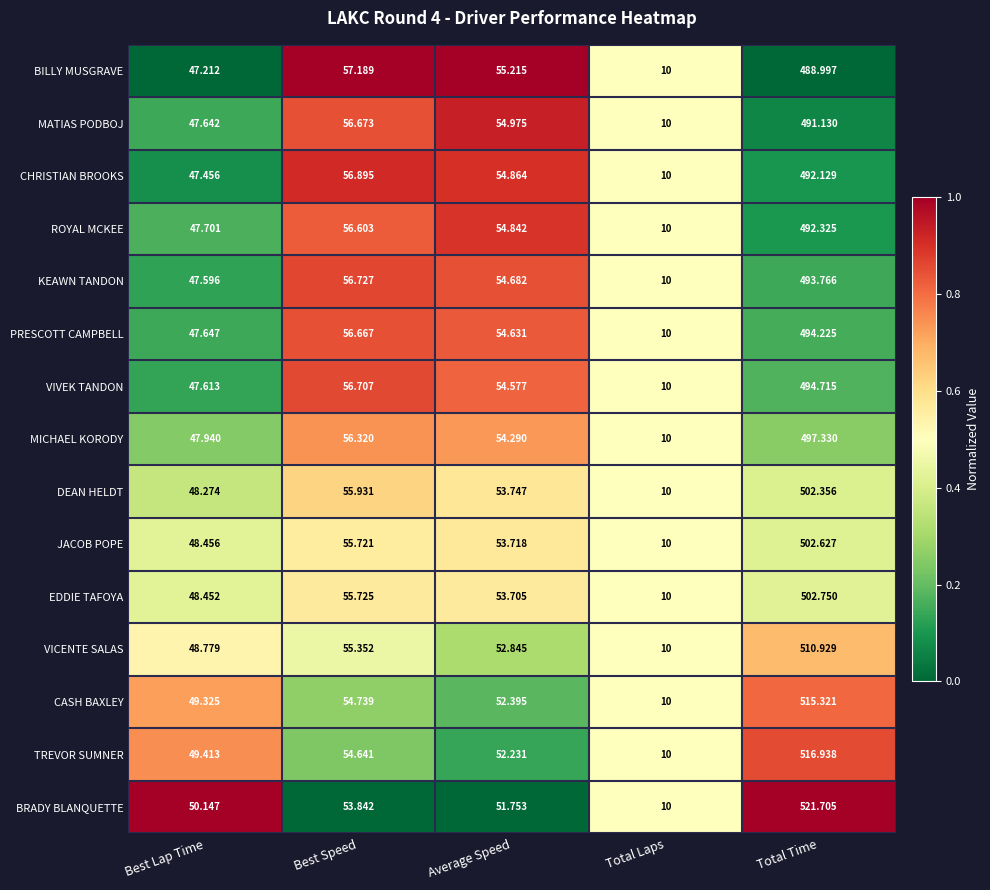

Which label corresponds to the largest value in the chart?

Total Time